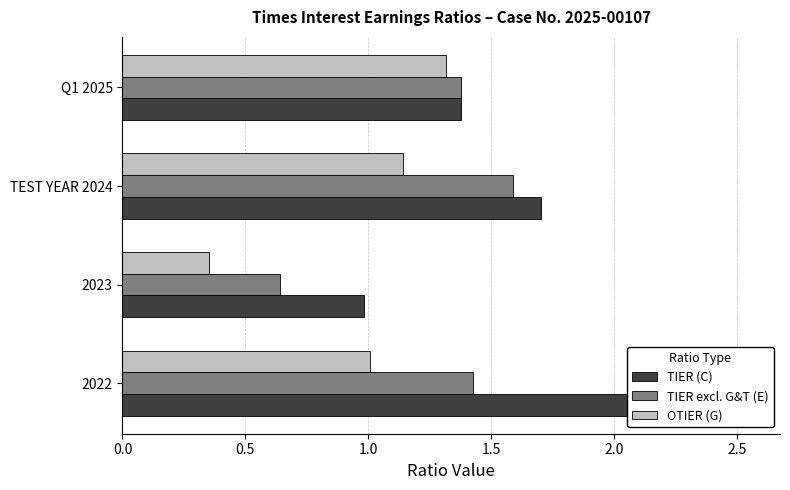

Reading left to right, extract all data points from this chart.

TIER (C): 0.0=2.3	0.5=1.0	1.0=1.7	1.5=1.4
TIER excl. G&T (E): 0.0=1.4	0.5=0.6	1.0=1.6	1.5=1.4
OTIER (G): 0.0=1.0	0.5=0.4	1.0=1.1	1.5=1.3